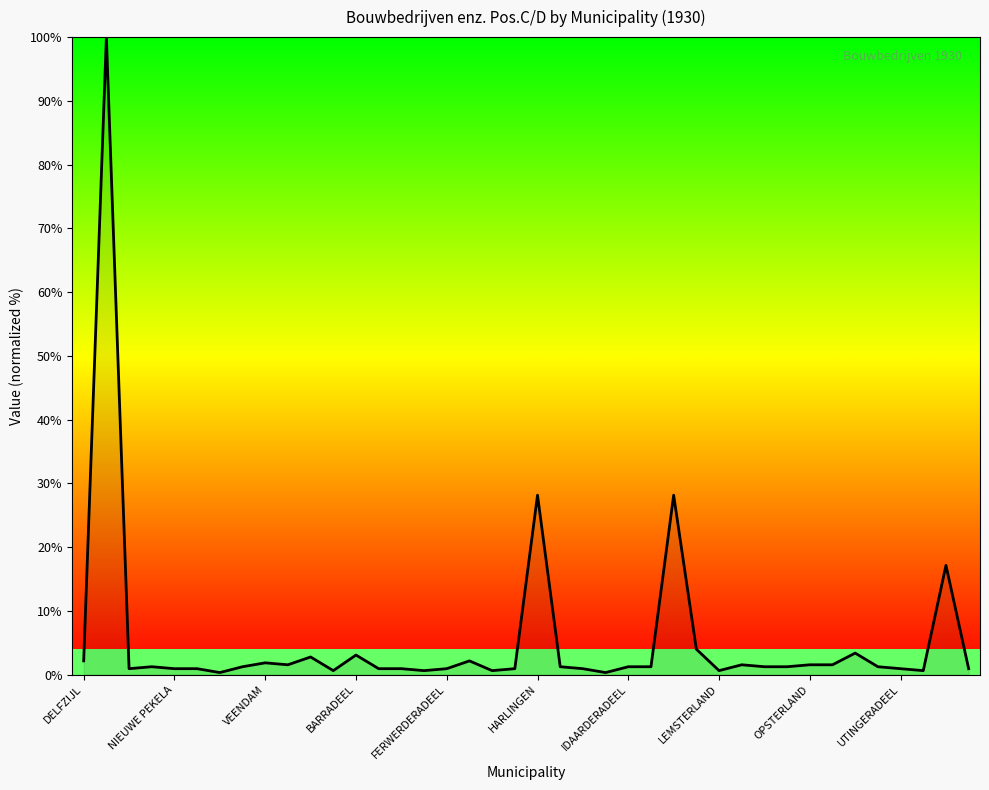

What is the greatest value displayed?

100.0